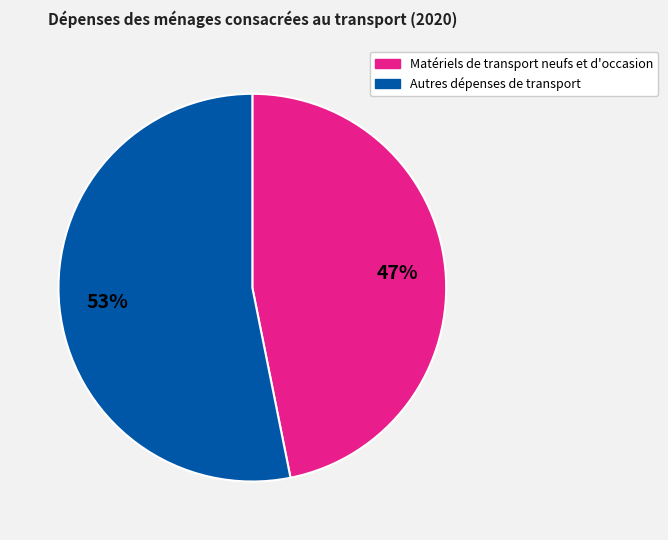

How many segments does this pie chart have?

2